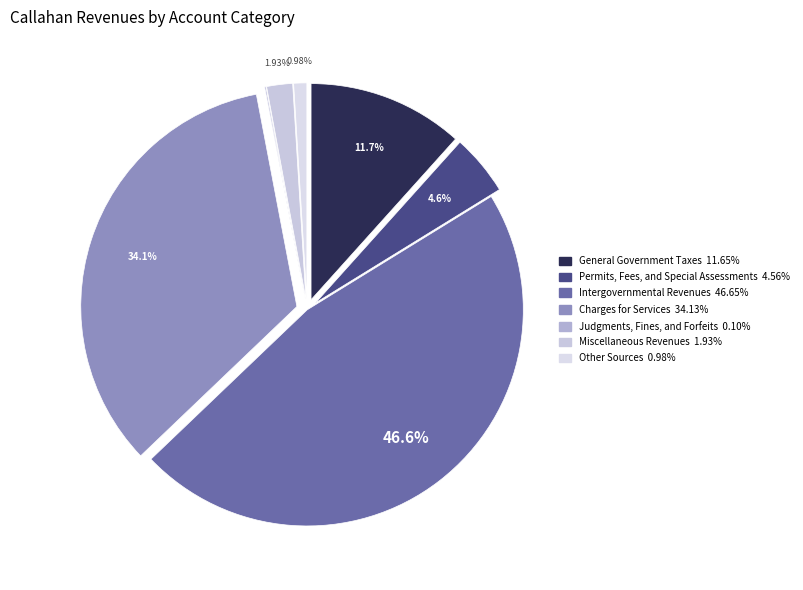

How many segments does this pie chart have?

7